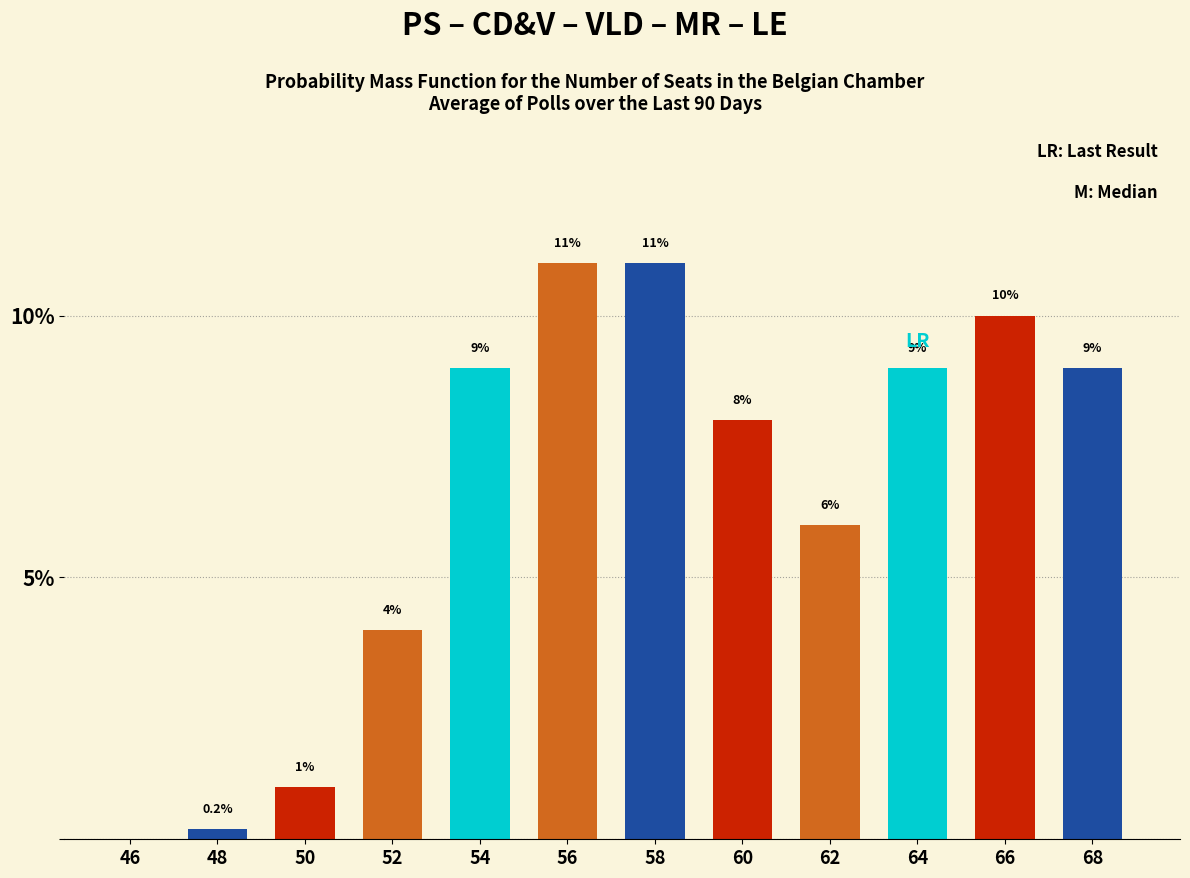

Reading left to right, transcribe all the data shown in this chart.

46=0.0	48=0.2	50=1.0	52=4.0	54=9.0	56=11.0	58=11.0	60=8.0	62=6.0	64=9.0	66=10.0	68=9.0